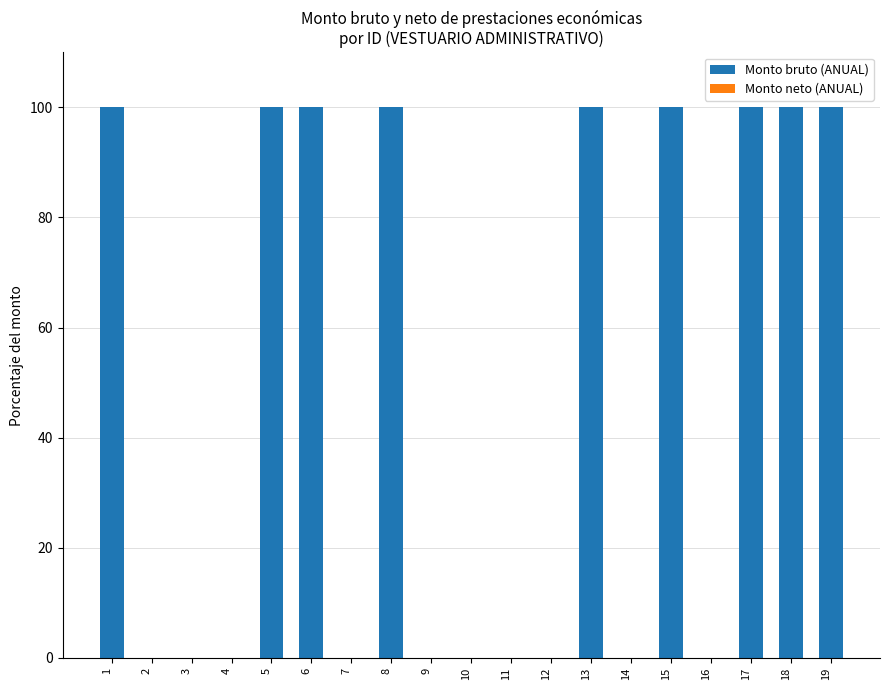

Between 12 and 15, which is larger?

15